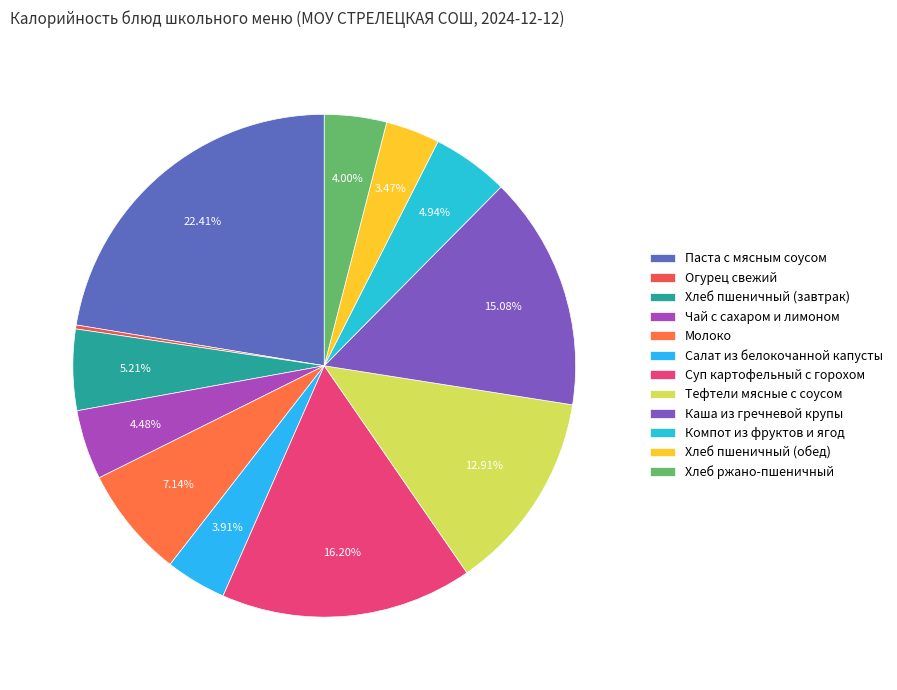

Which category has the biggest portion of the pie?

Паста с мясным соусом